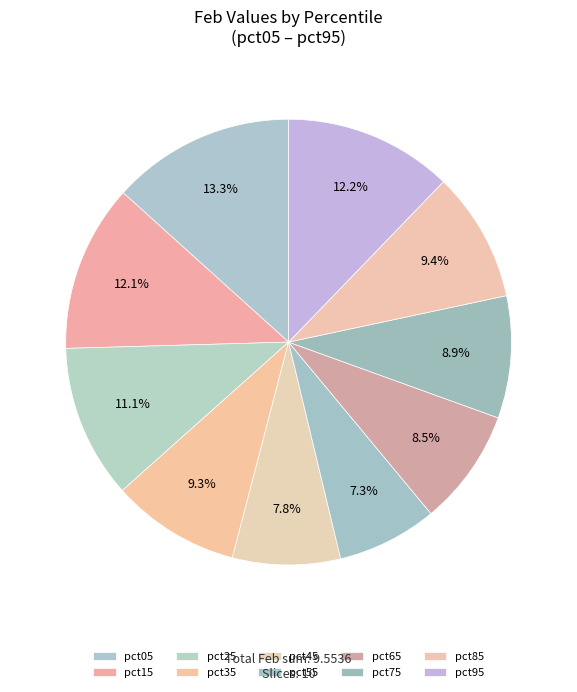

To the nearest percent, what is the combined percentage of pct05 and pct55?

21%